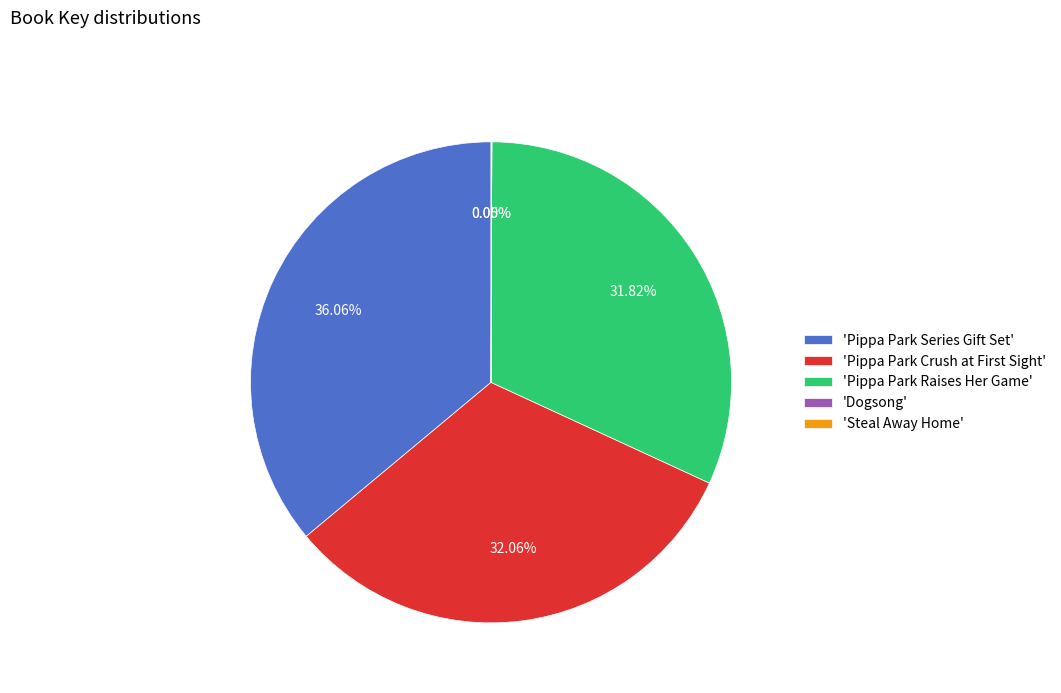

Which slice is the largest?

'Pippa Park Series Gift Set'